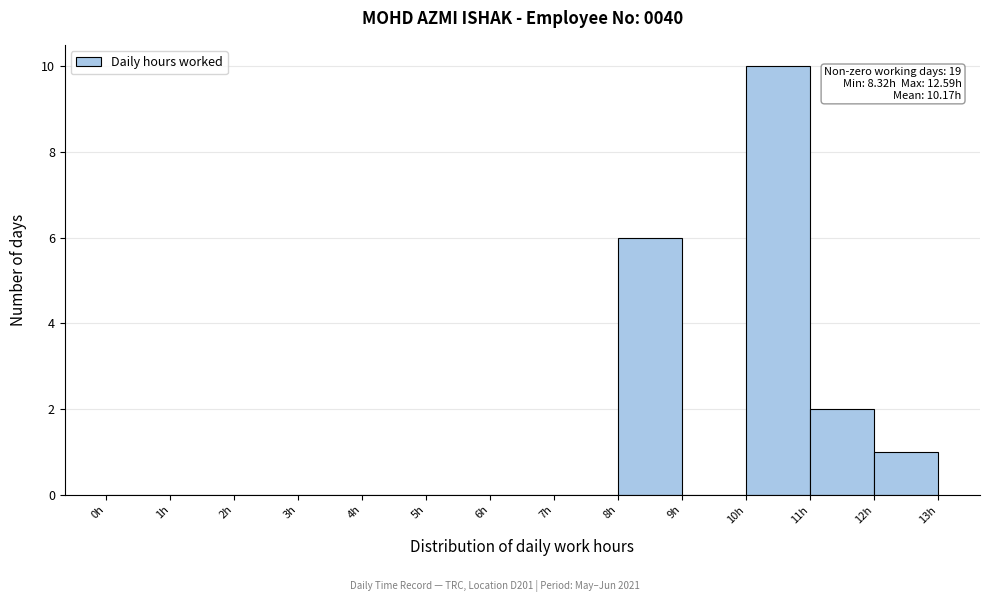

Over which range of the x-axis is the bar tallest?

10 to 11